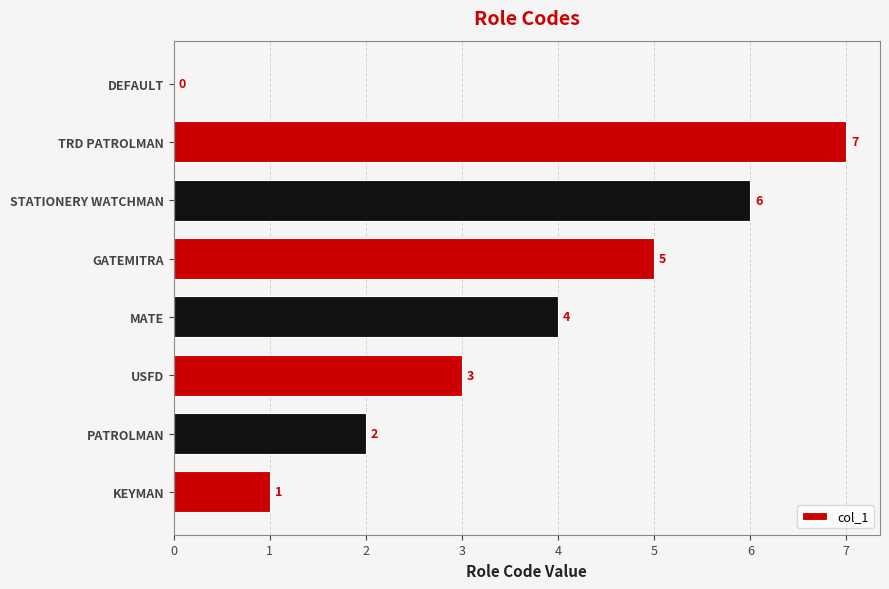

Where is the data nearest to the value 3?

USFD